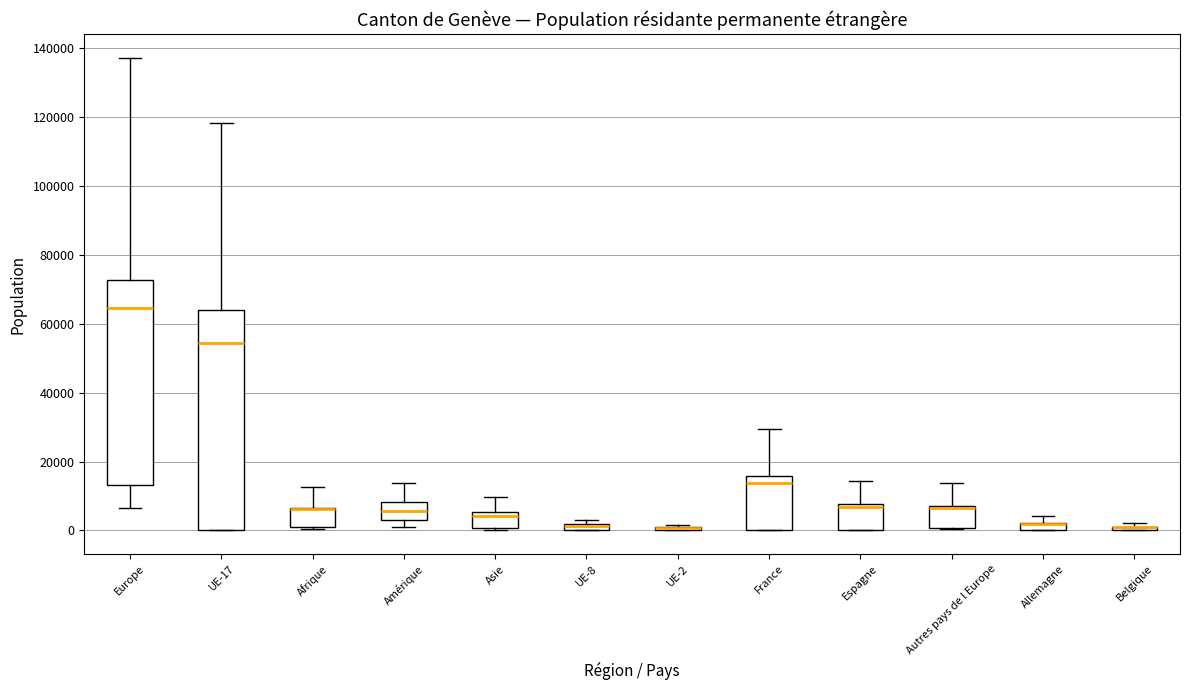

Which box is the tallest, from its lower edge to its upper edge?

UE-17